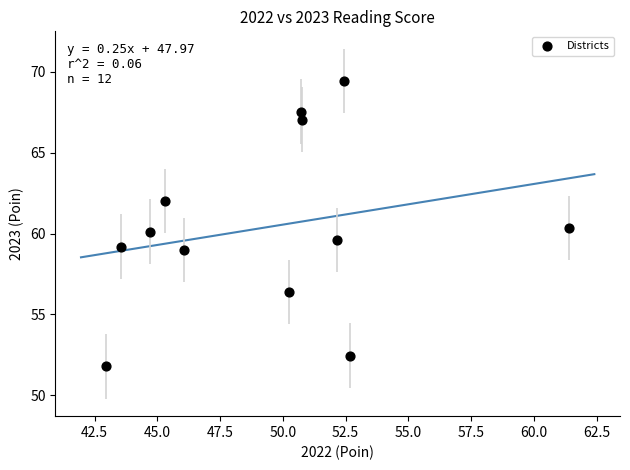

What is the average X value?

49.4